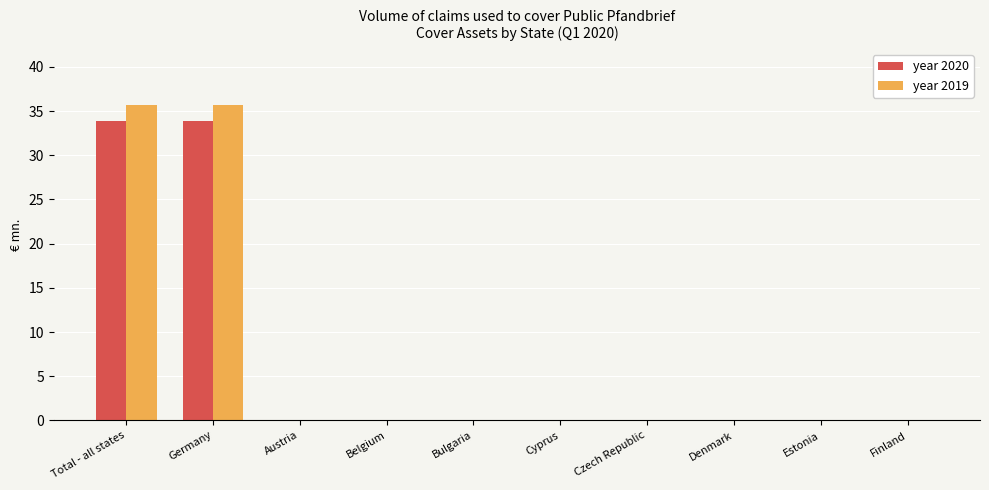

Which series changed the most between Germany and Finland?

year 2019